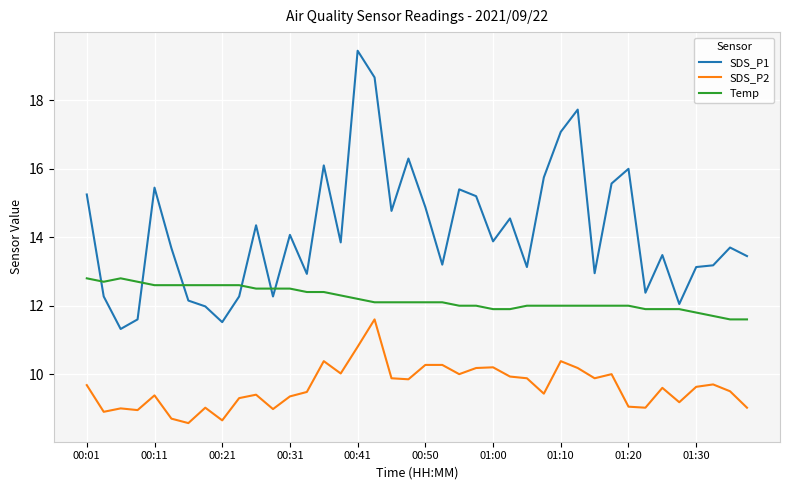

Rank the series by their maximum value, from highest to lowest.

SDS_P1, Temp, SDS_P2